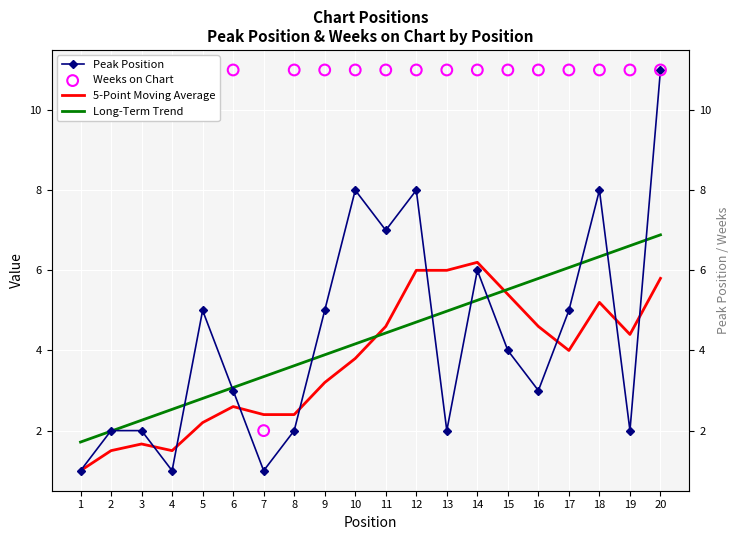

Which series contains the highest Y value?

Peak Position